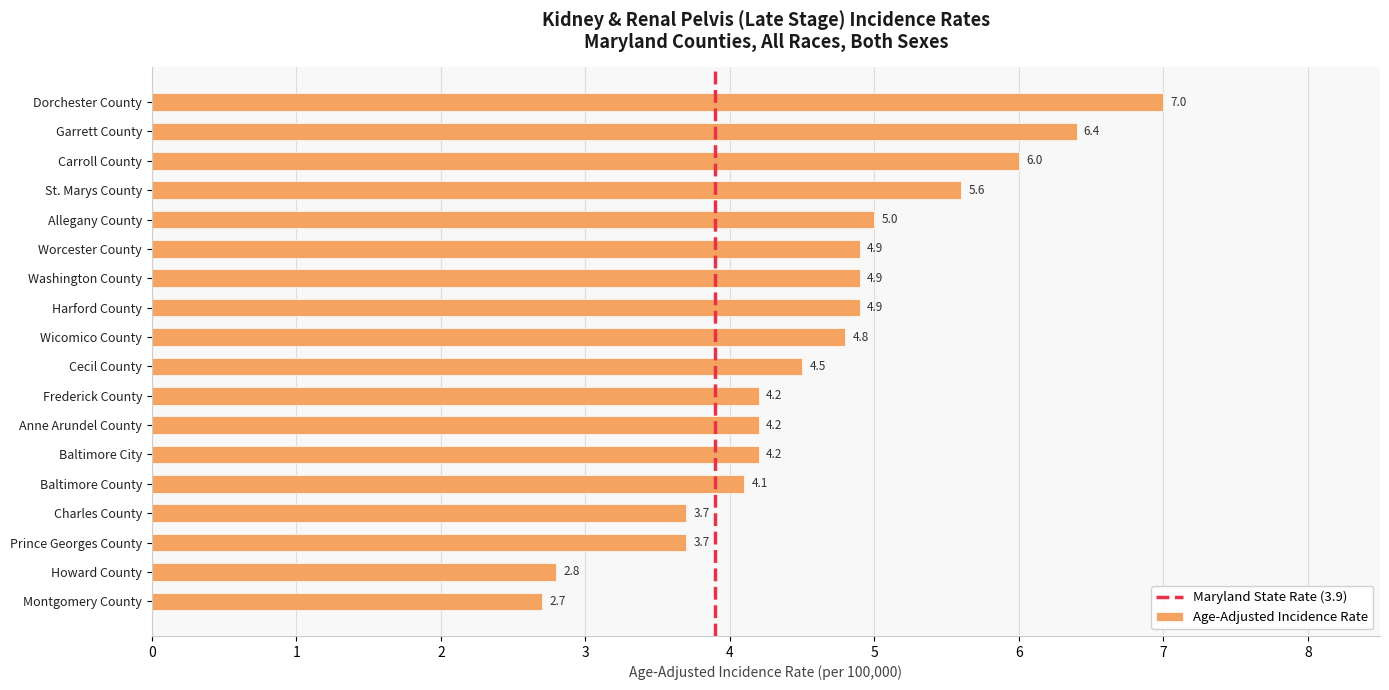

Reading bottom to top, what are all the values shown in this chart?

2.7	2.8	3.7	3.7	4.1	4.2	4.2	4.2	4.5	4.8	4.9	4.9	4.9	5.0	5.6	6.0	6.4	7.0